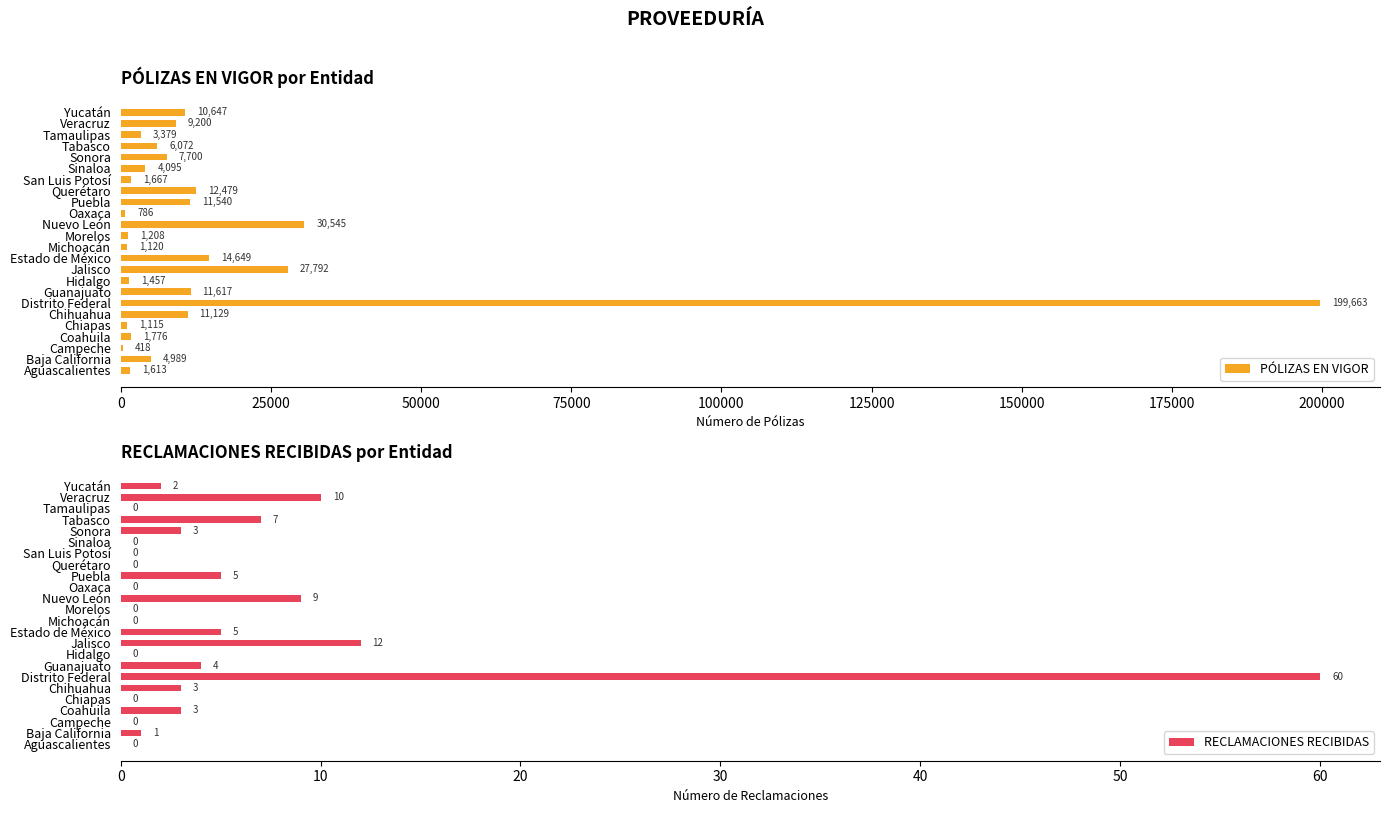

The PÓLIZAS EN VIGOR series shows 1120 at Michoacán. True or false?

True